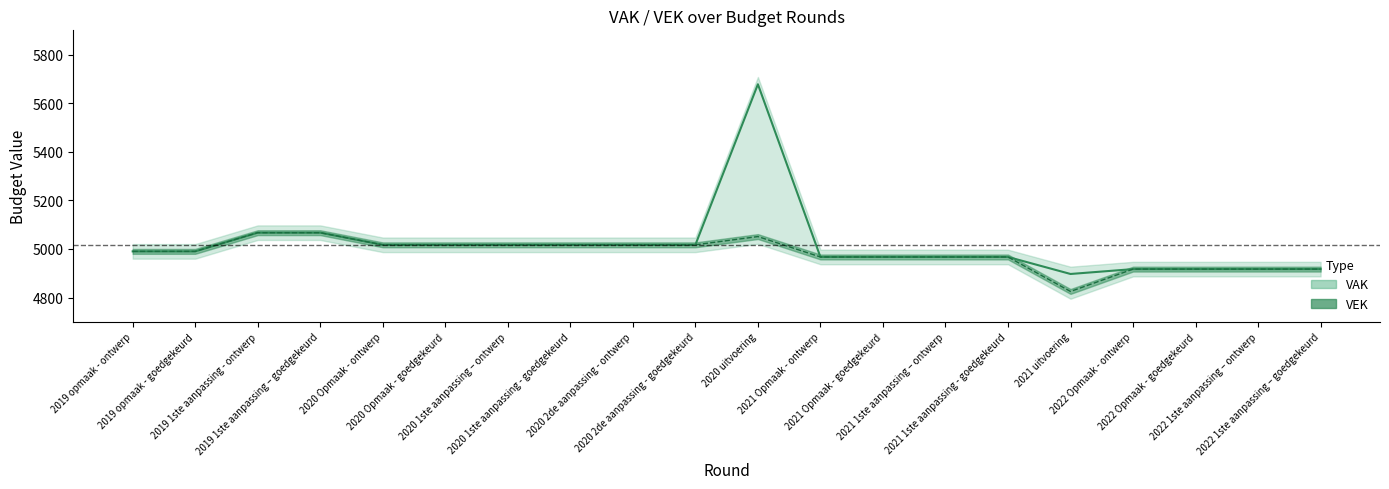

True or false: VAK and VEK intersect in this chart.

False